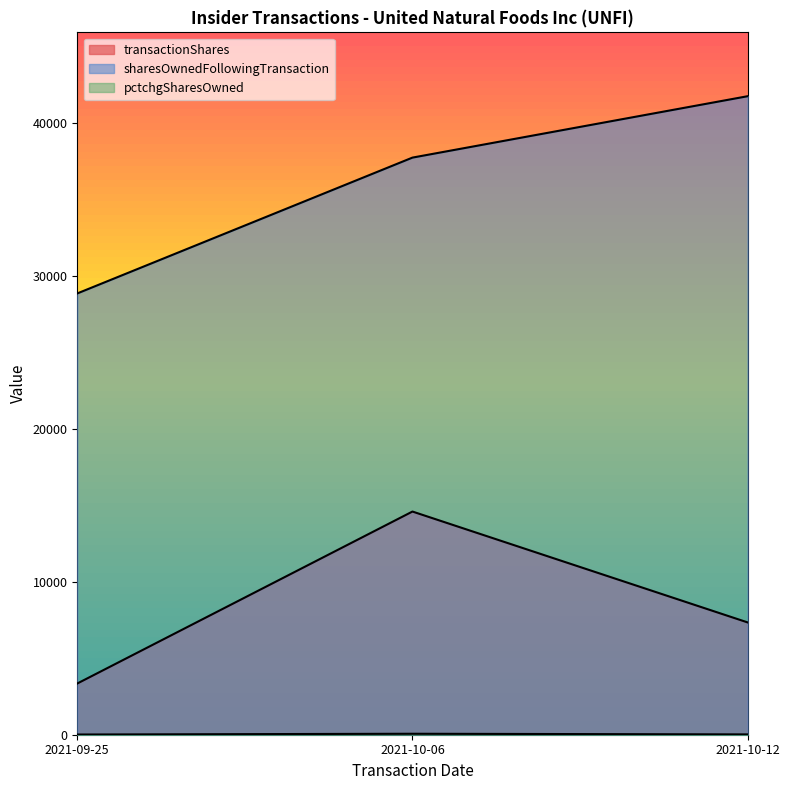

Is it true that sharesOwnedFollowingTransaction equals 41730 at 2021-10-12?

True